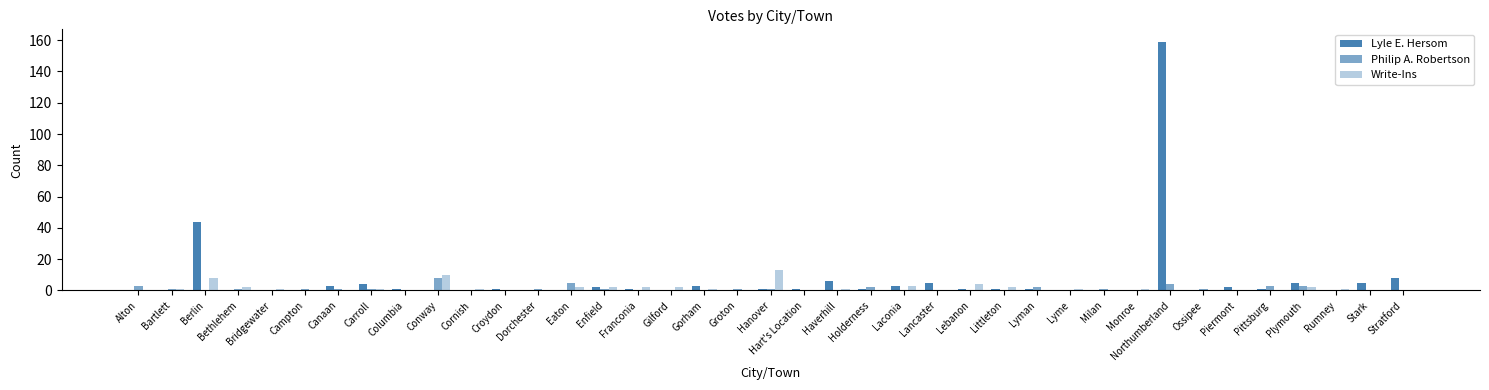

Count the number of data series in this chart.

3